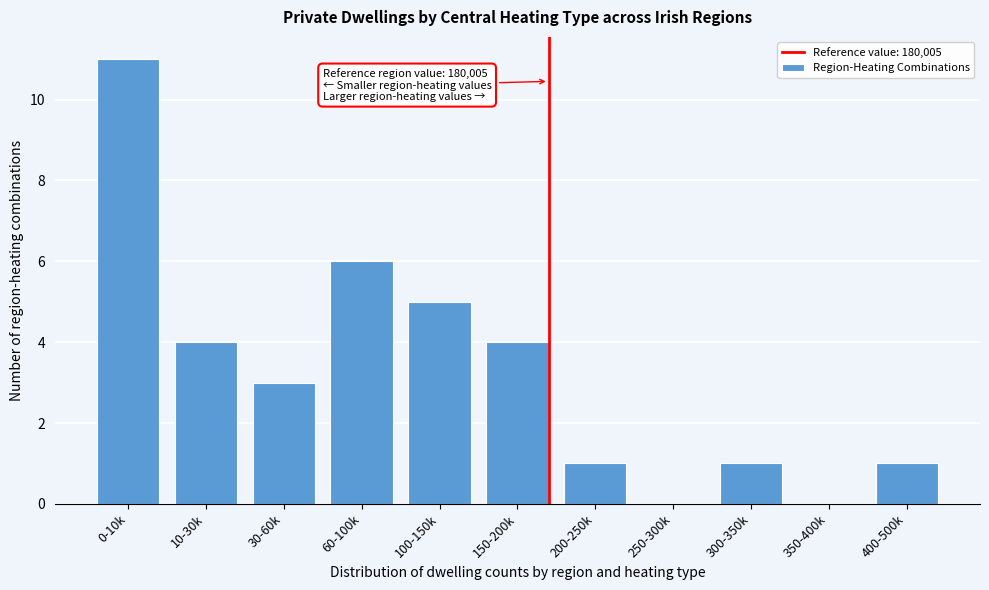

Reading left to right, list all the values displayed in this chart.

0-10k=11	10-30k=4	30-60k=3	60-100k=6	100-150k=5	150-200k=4	200-250k=1	250-300k=0	300-350k=1	350-400k=0	400-500k=1